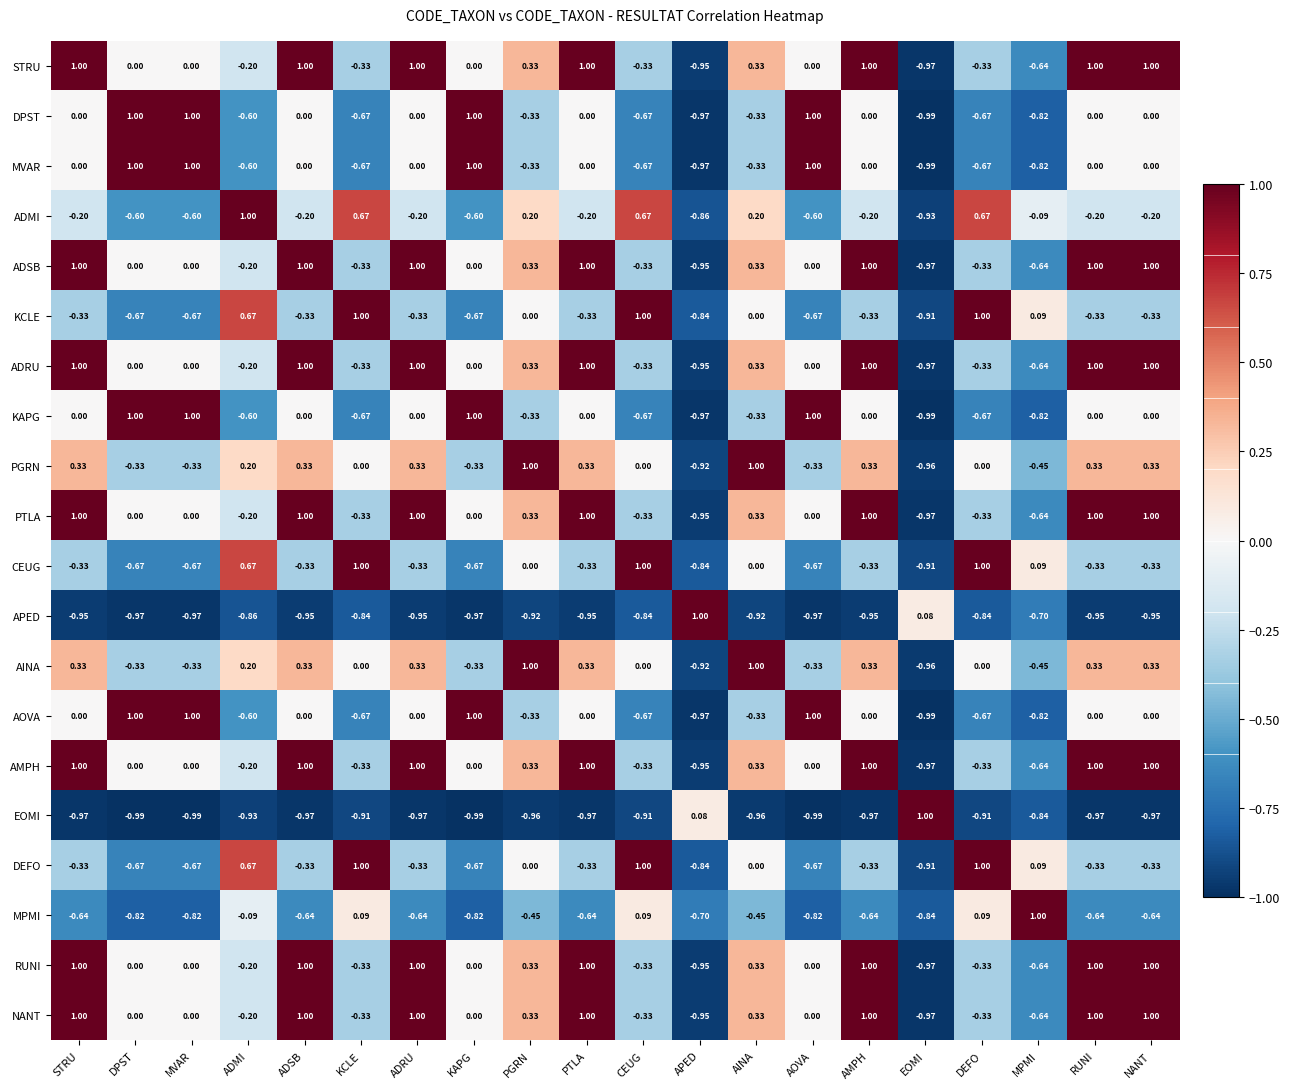

At which label does MPMI first exceed 0?

KCLE